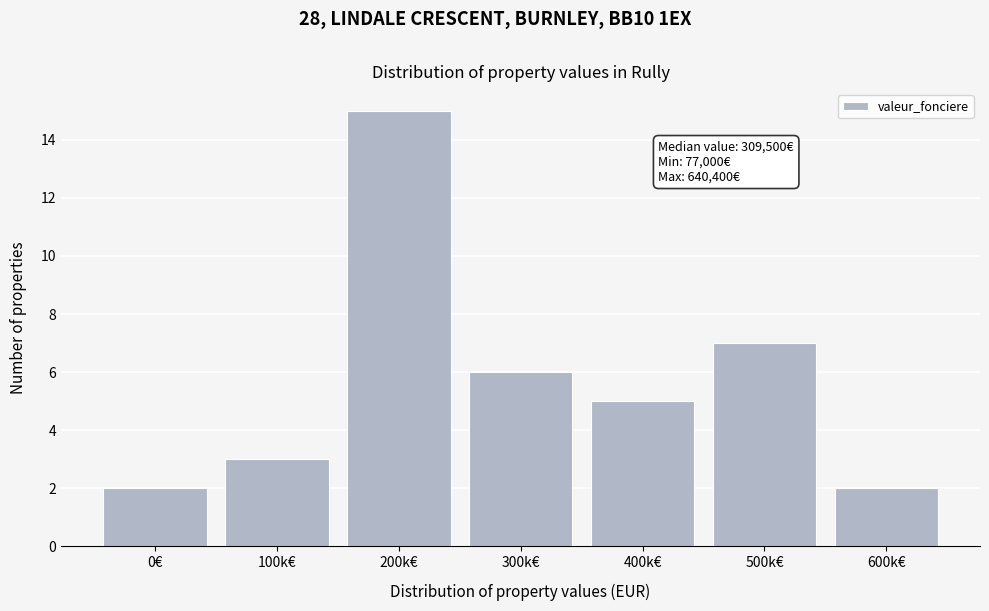

Reading left to right, transcribe all the data shown in this chart.

2	3	15	6	5	7	2